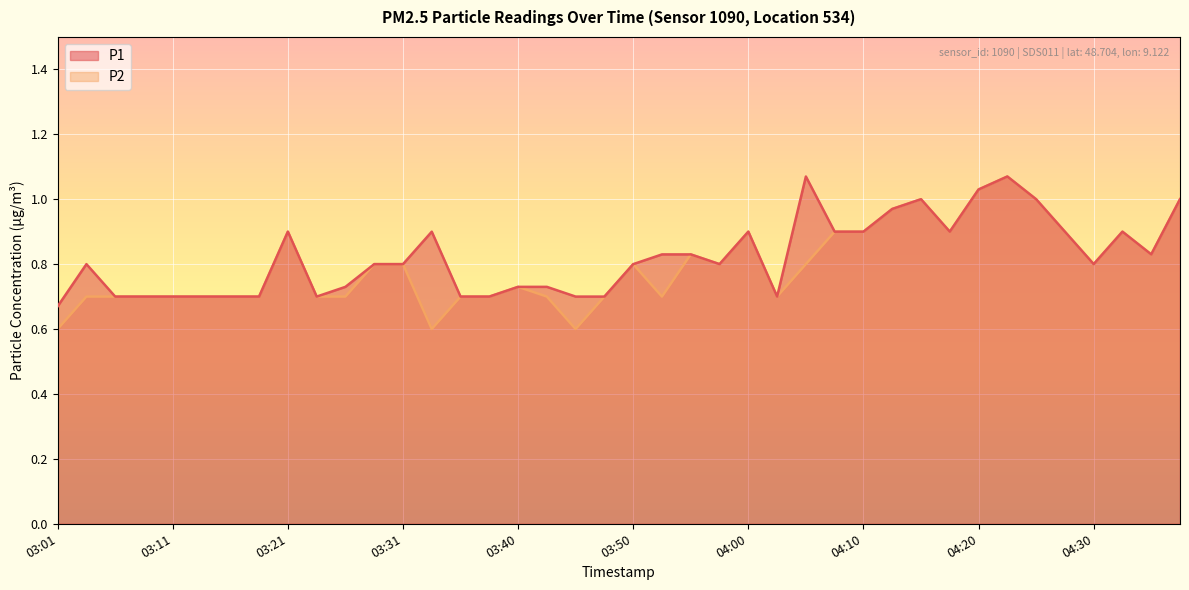

How many lines are shown in the chart?

2